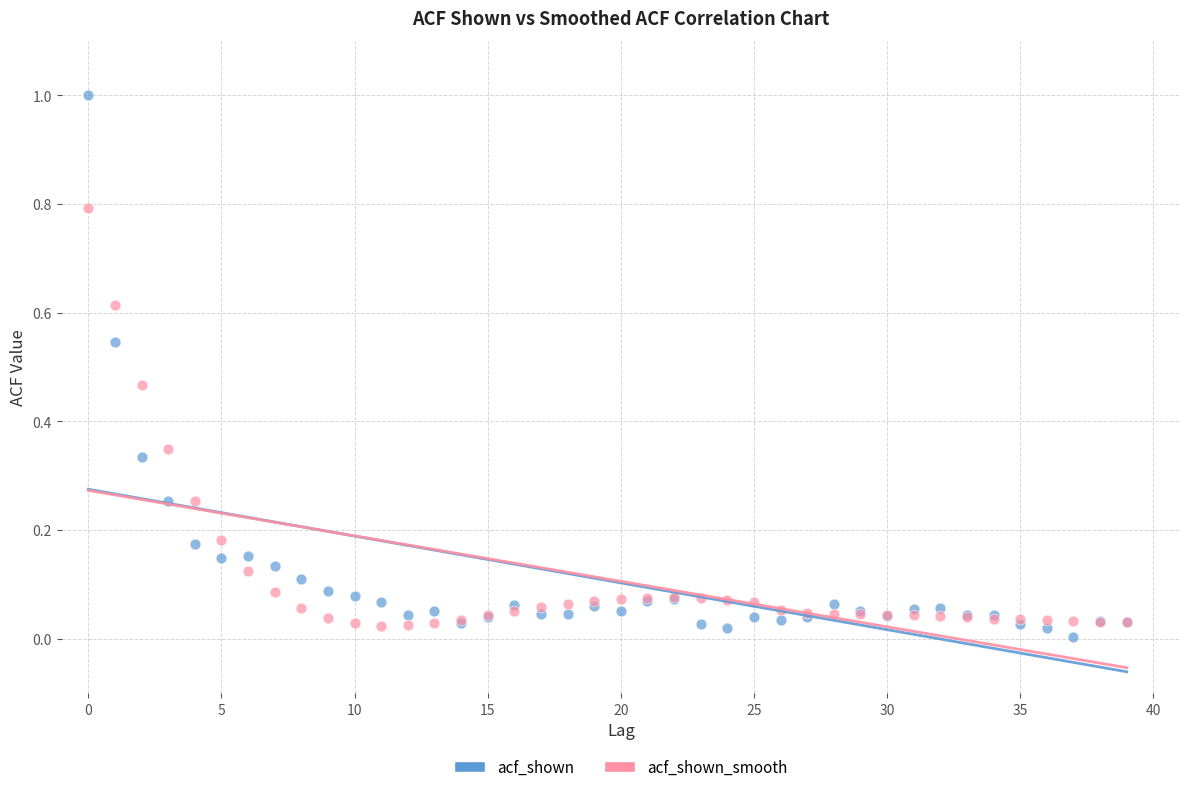

Which series contains the highest Y value?

acf_shown